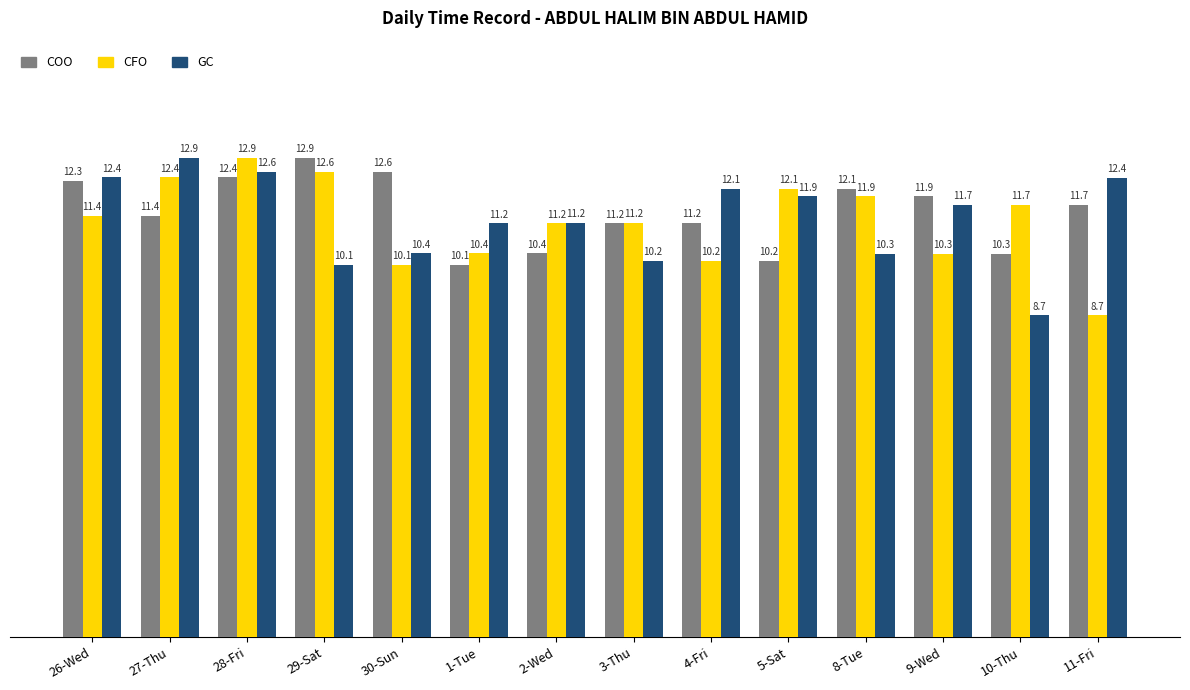

Is it true that CFO equals 11.9 at 8-Tue?

True